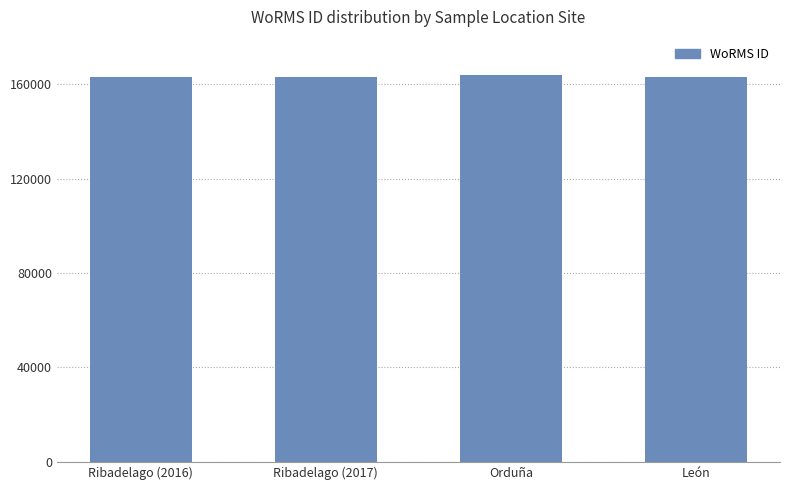

Is it true that the value at Orduña is 41625?

False